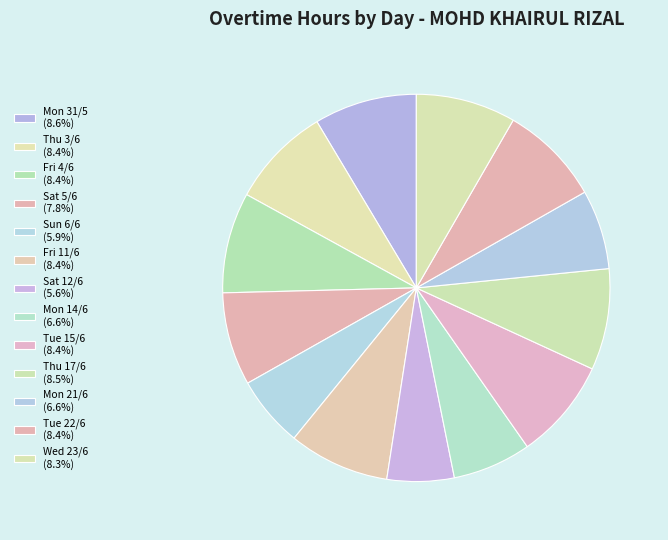

What percentage is the Mon 14/6 slice, to the nearest percent?

7%